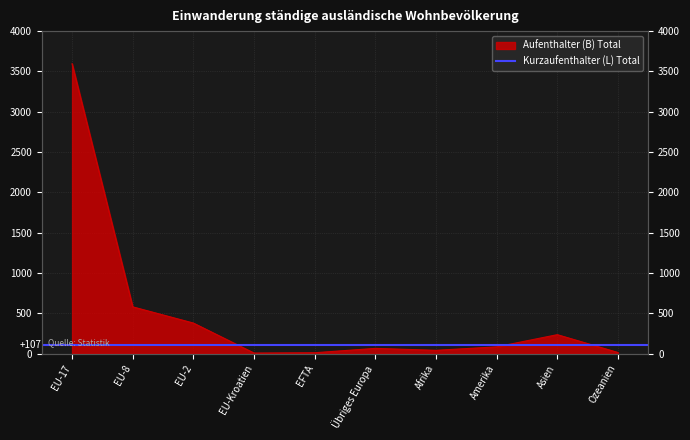

At which label does the data first exceed 85?

EU-17